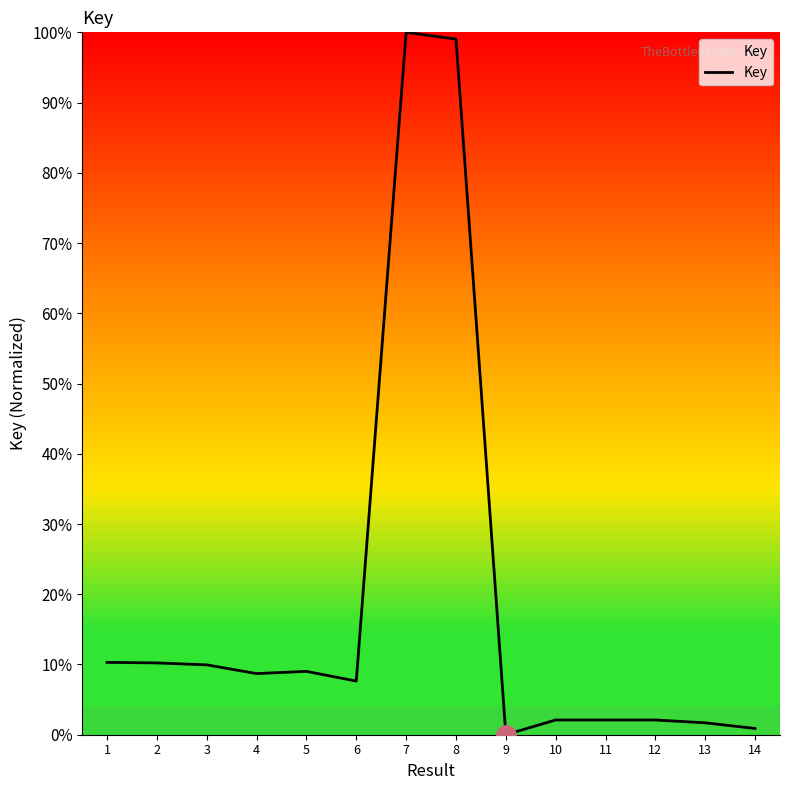

What is the greatest value displayed?

100.0